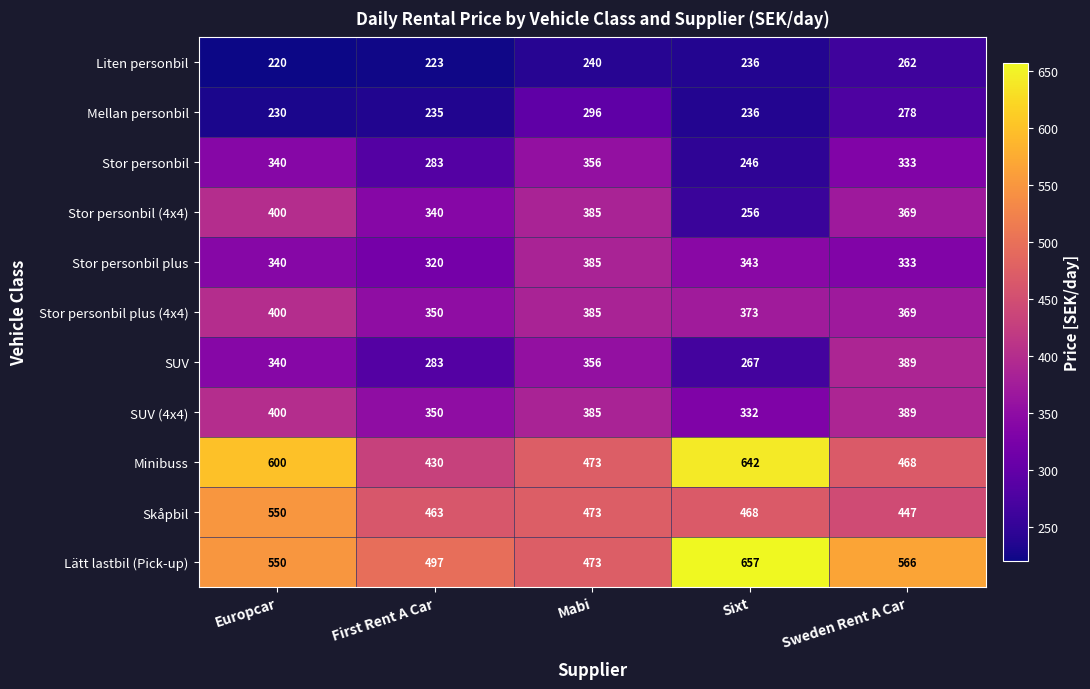

At how many categories does at least one series exceed 590?

2